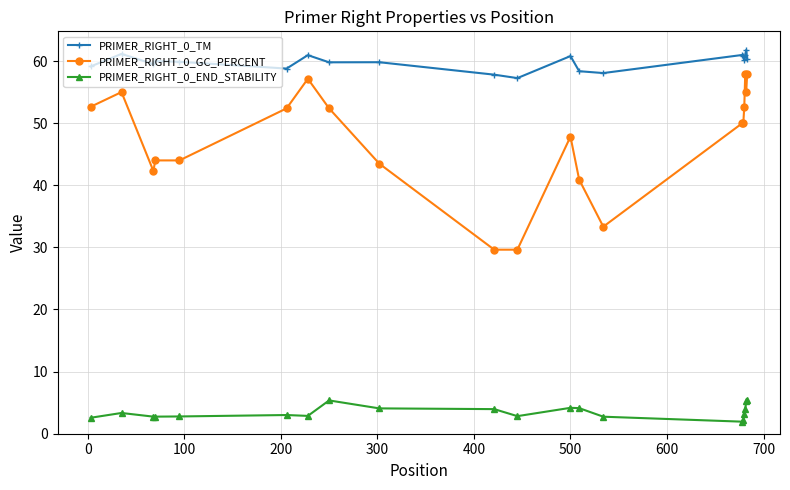

Which series has the widest spread of values?

PRIMER_RIGHT_0_GC_PERCENT